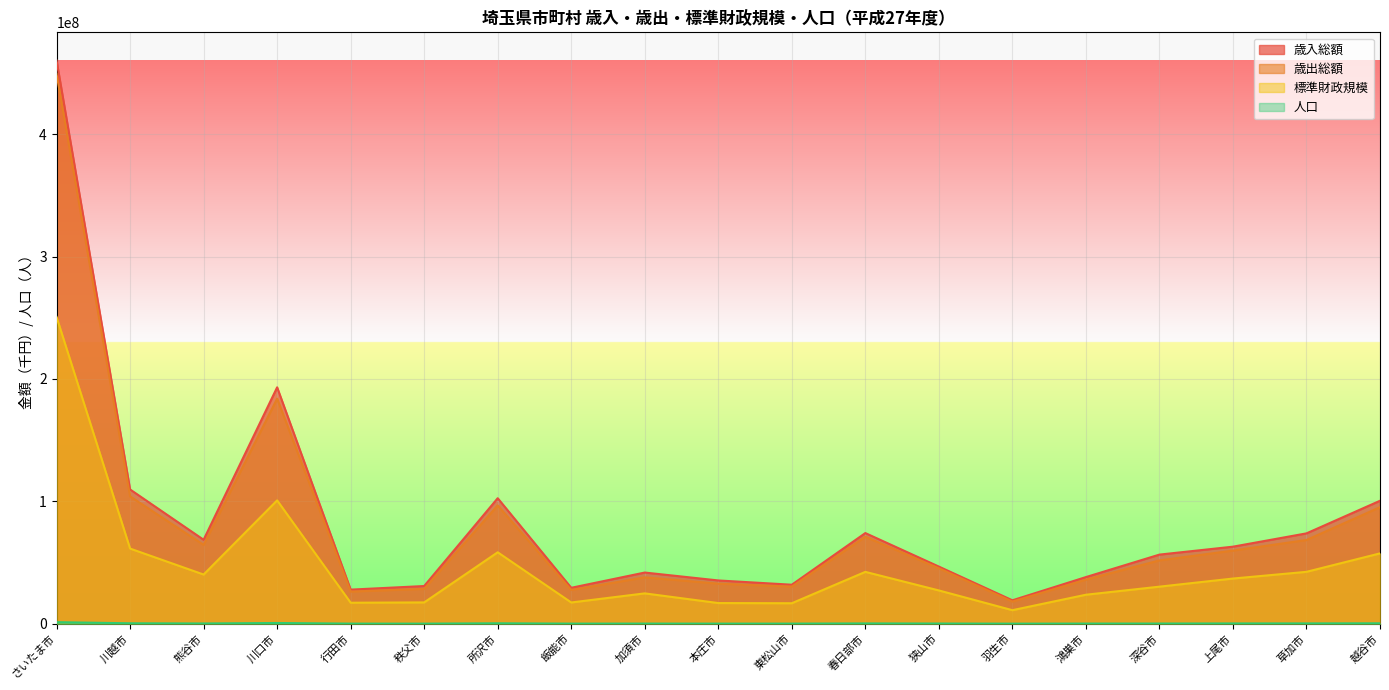

The 人口 series shows 153258 at 越谷市. True or false?

False